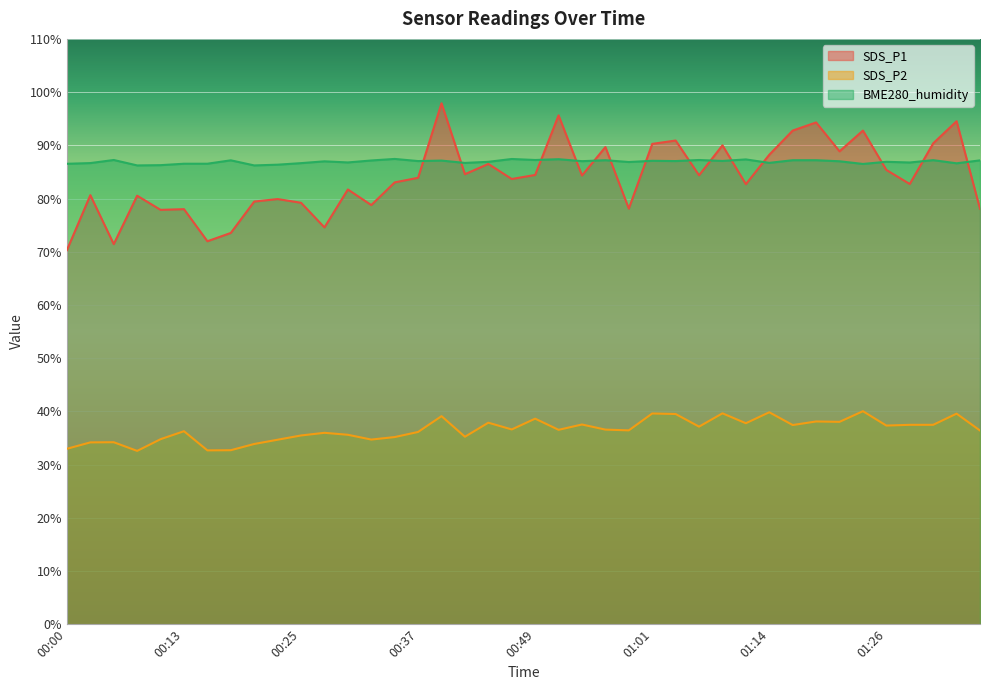

Where does the SDS_P2 series first go above 36?

00:13